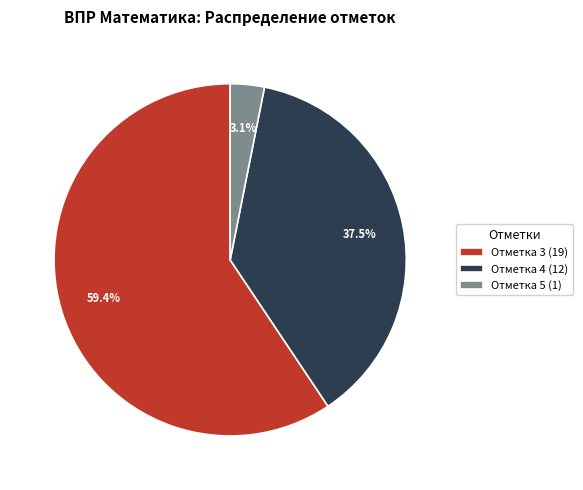

Between Отметка 3 (19) and Отметка 5 (1), which is larger?

Отметка 3 (19)